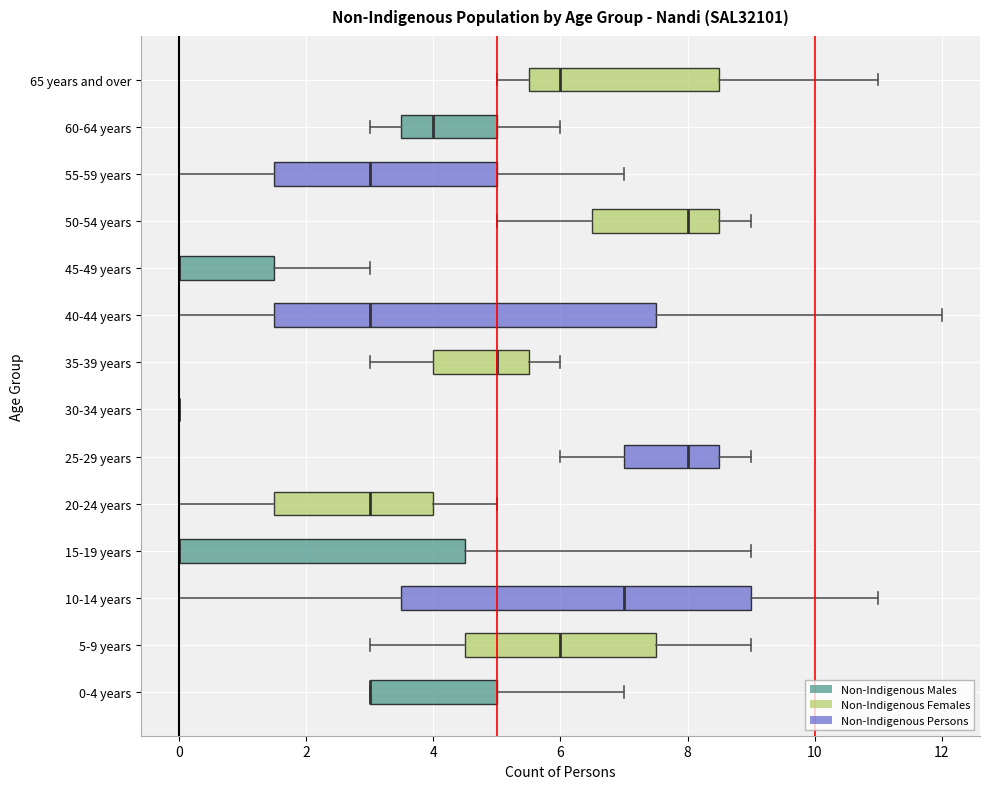

Where is the right edge of the box for 5-9 years on the x-axis? The values are not printed on the chart, so give them approximately, as read against the axis.

7.6